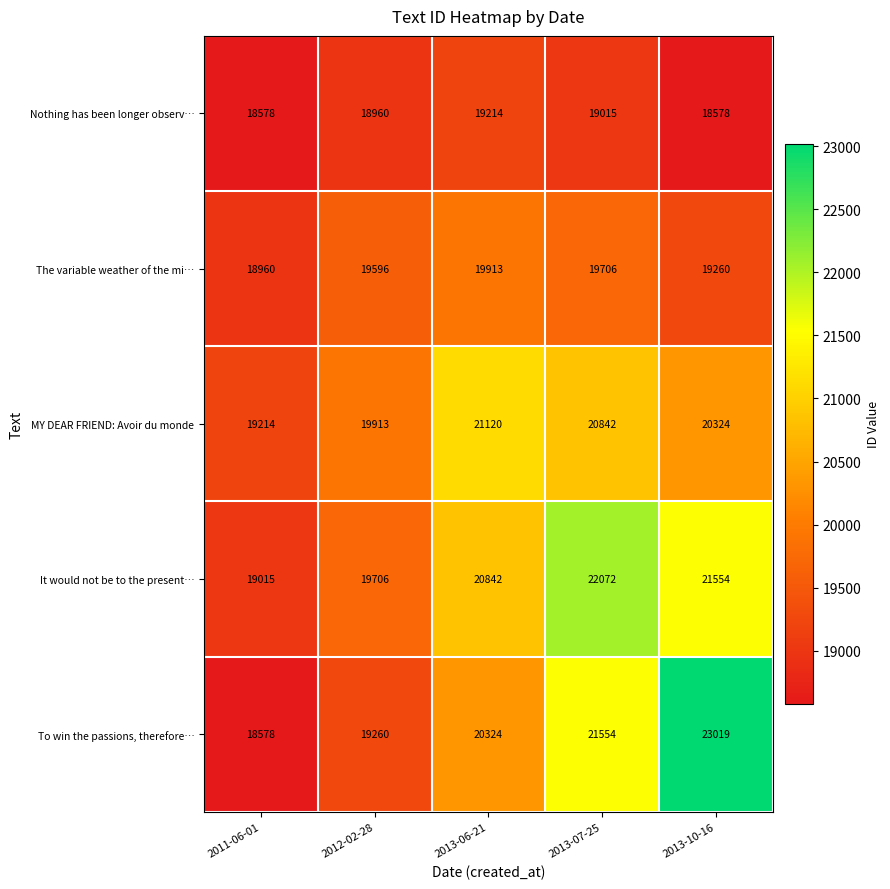

The value of To win the passions, therefore… at 2013-07-25 is 8716. True or false?

False